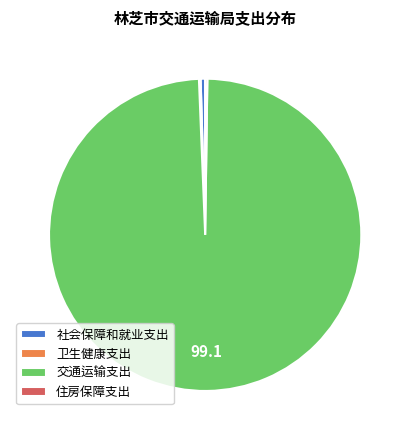

Which category has the biggest portion of the pie?

交通运输支出